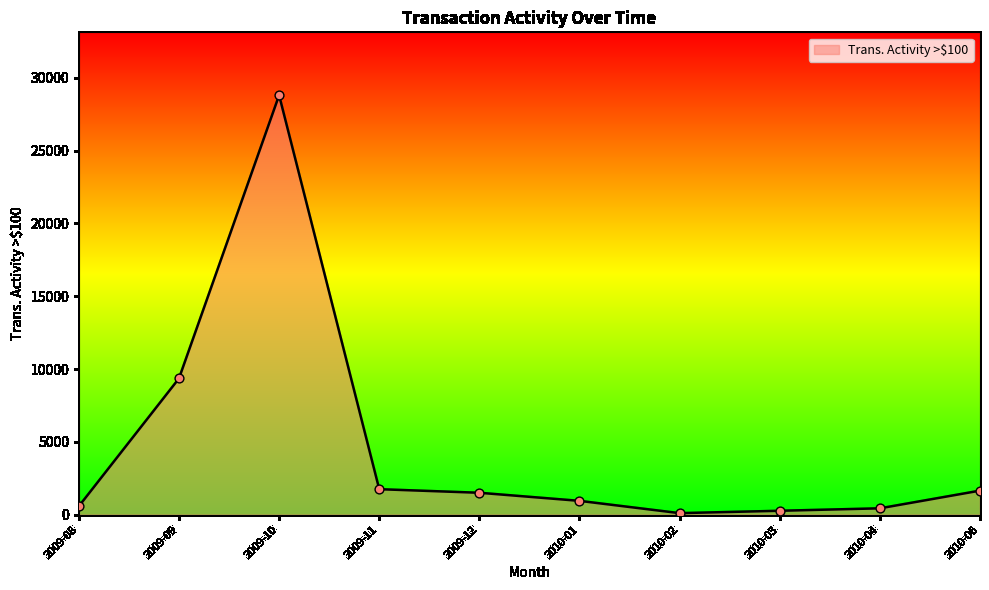

Between 2009-09 and 2010-03, which is larger?

2009-09